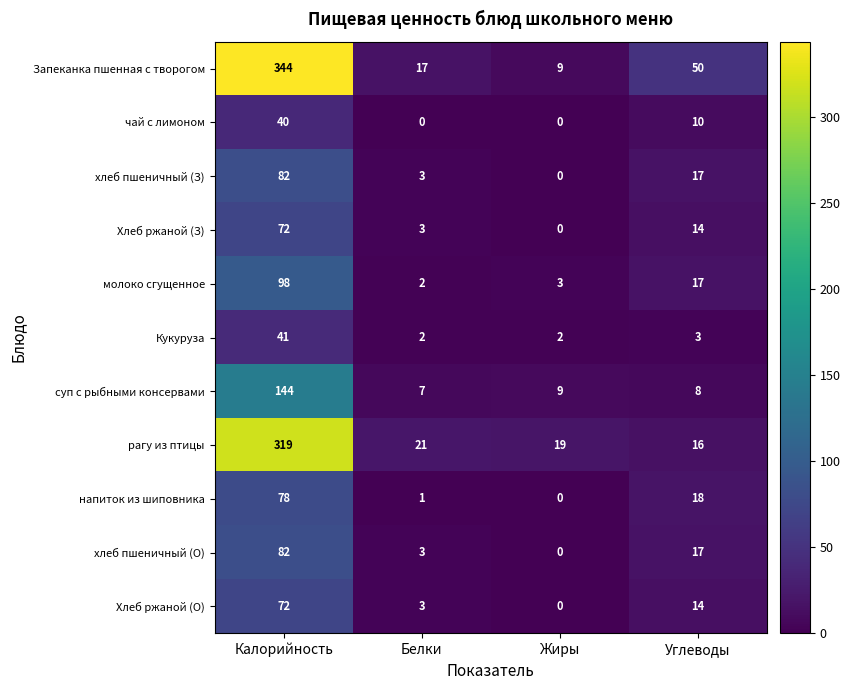

What is the total value across all series at Углеводы?

184